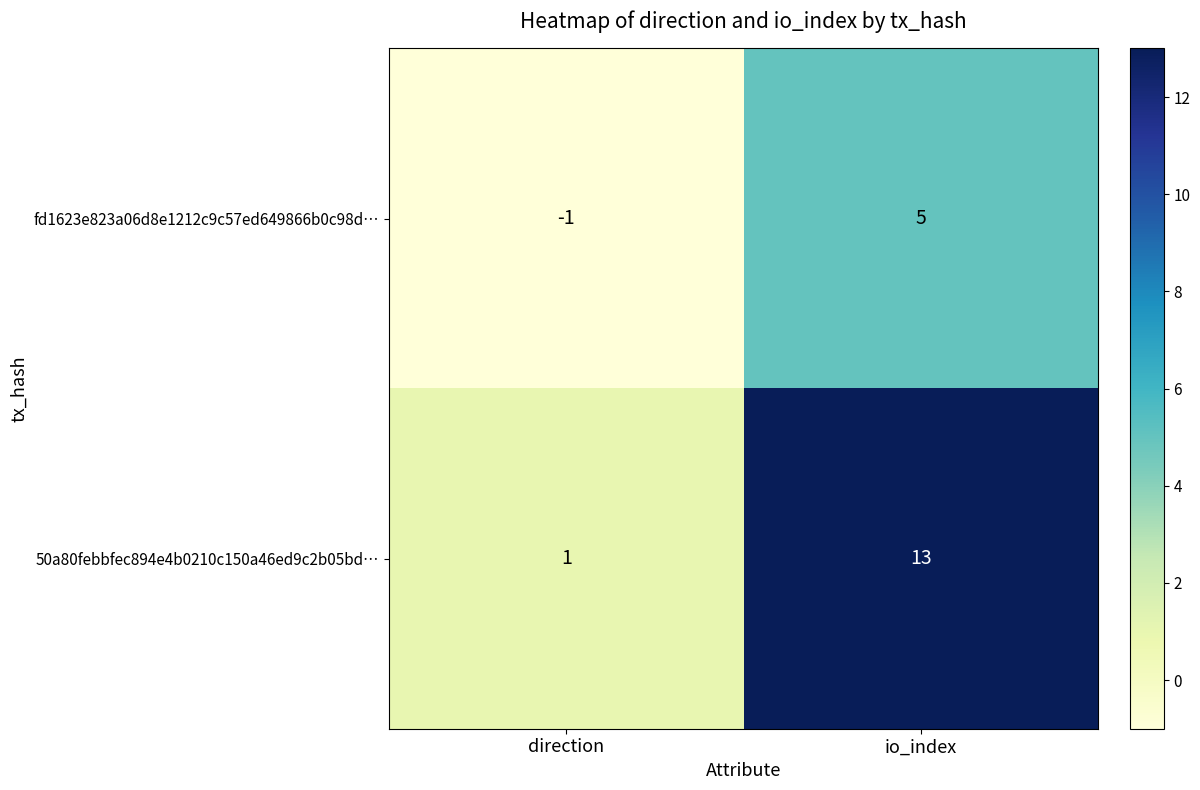

Reading left to right, what are all the values shown in this chart?

fd1623e823a06d8e1212c9c57ed649866b0c98d…: -1	5
50a80febbfec894e4b0210c150a46ed9c2b05bd…: 1	13